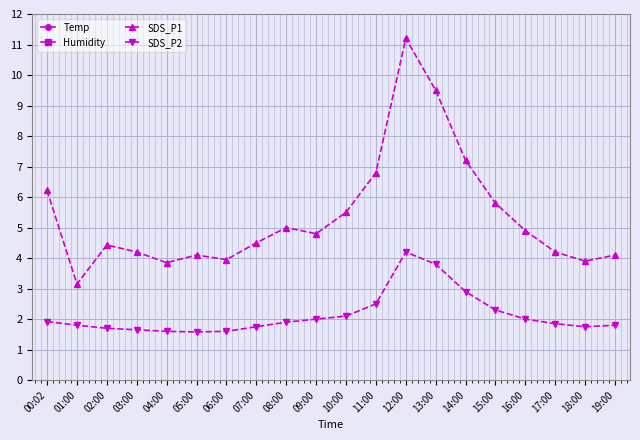

True or false: Humidity and Temp cross at least once.

False